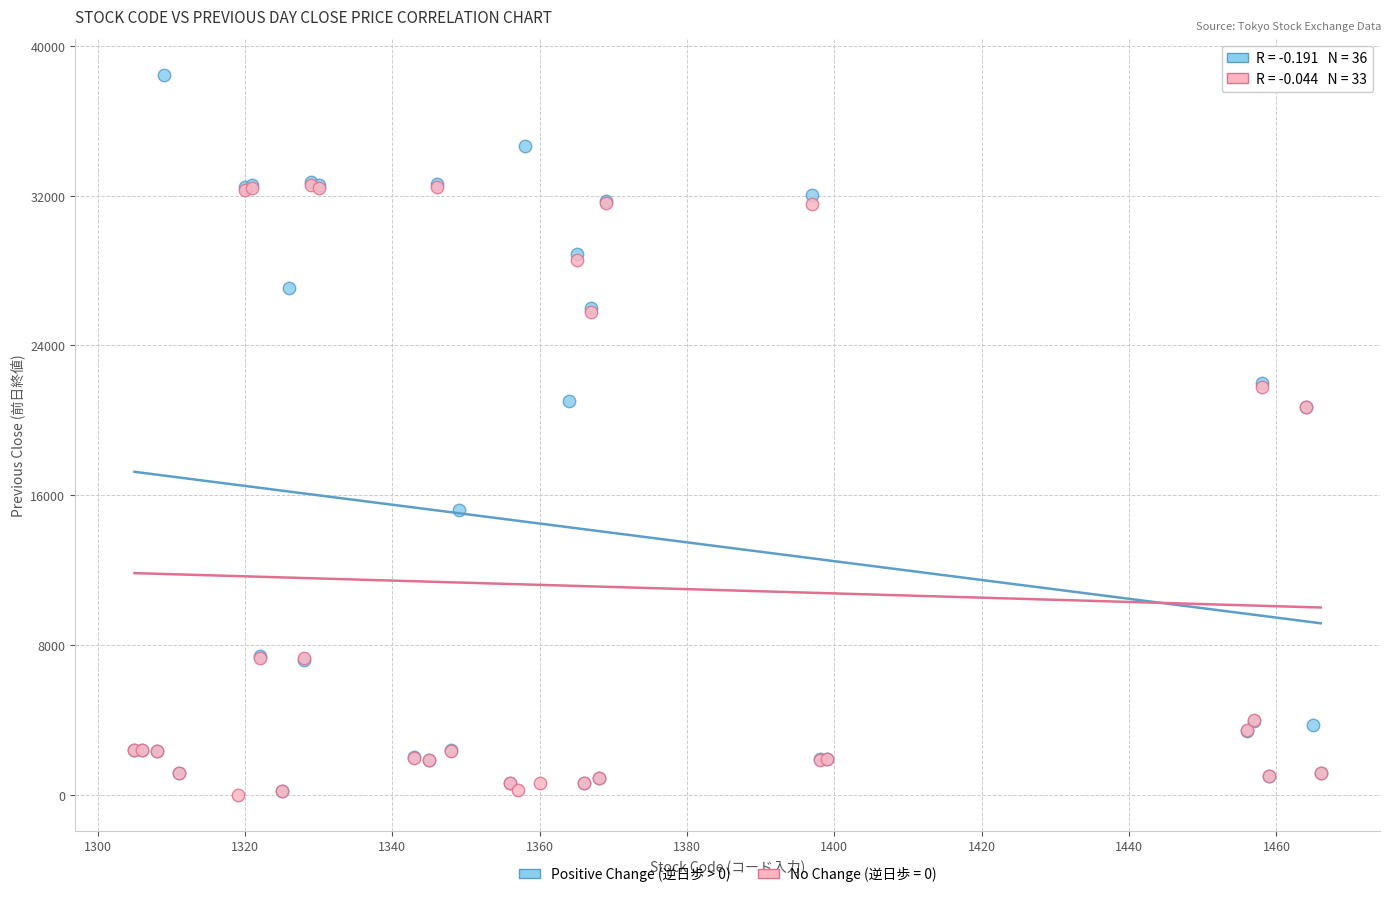

Which series has the widest spread of Y values?

Positive Change (逆日歩 > 0)